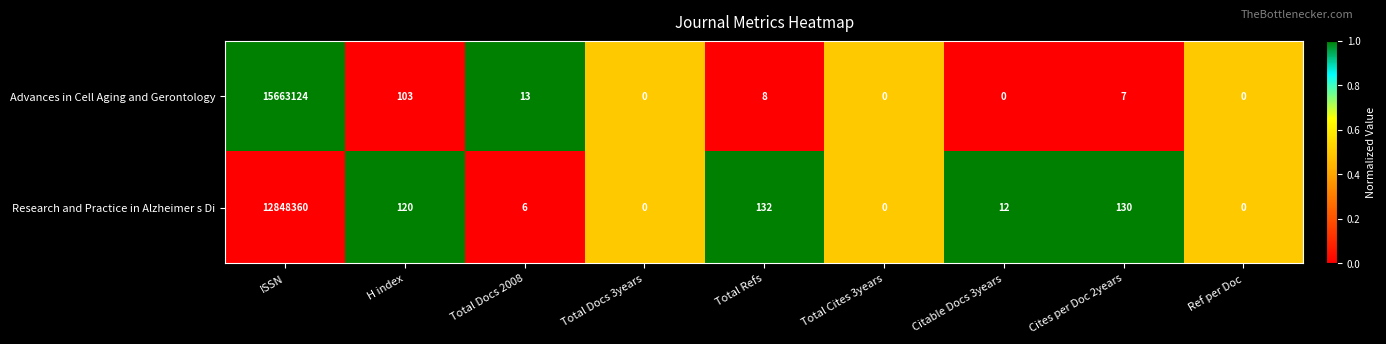

Rank the series at Total Docs 2008 from lowest to highest value.

Research and Practice in Alzheimer s Di, Advances in Cell Aging and Gerontology